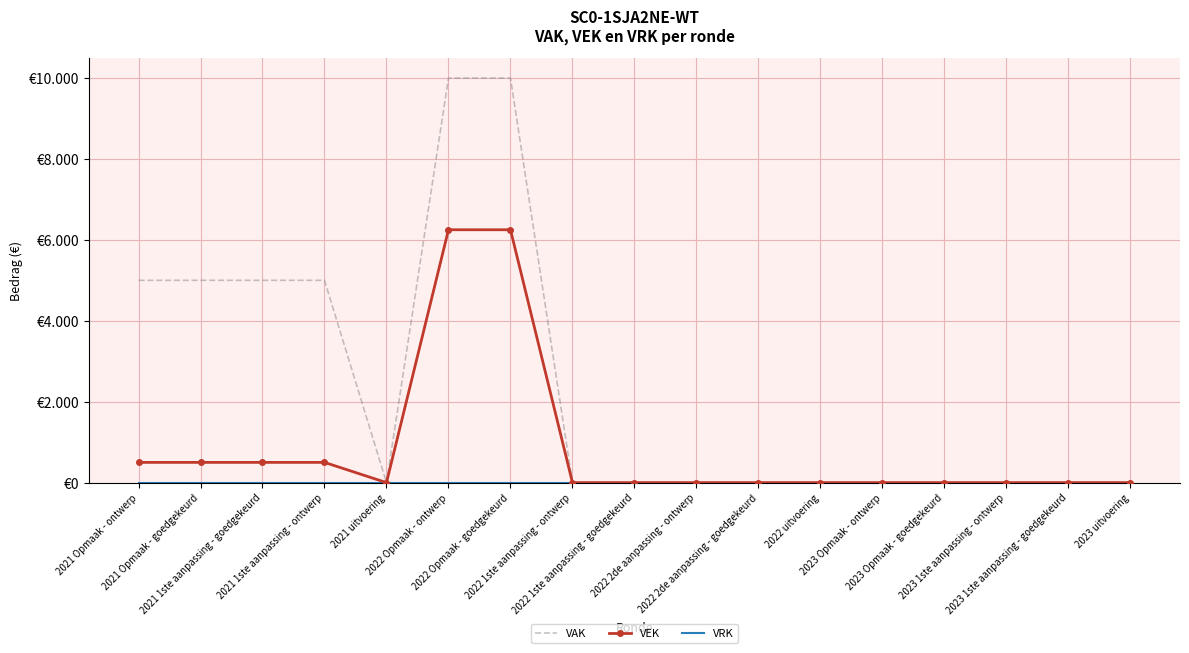

How many values in the VEK series exceed 0?

6